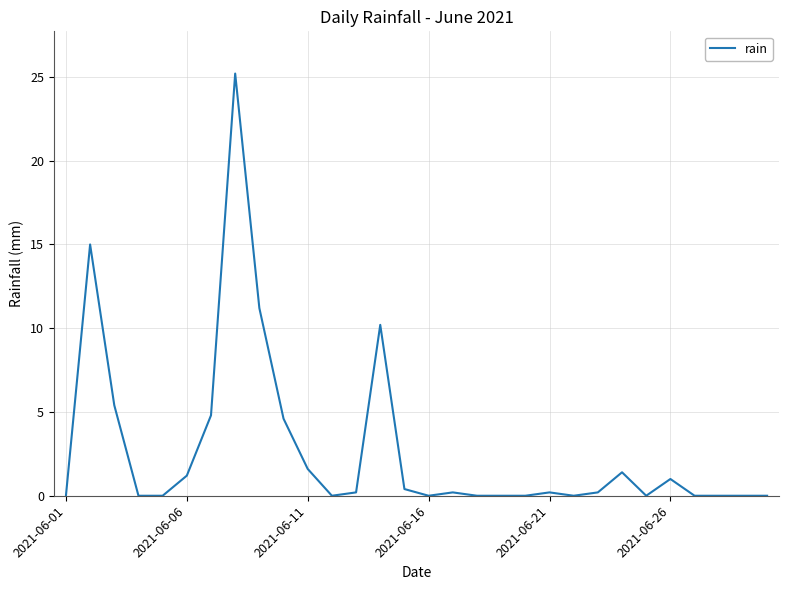

What is the maximum value shown in the chart?

25.2